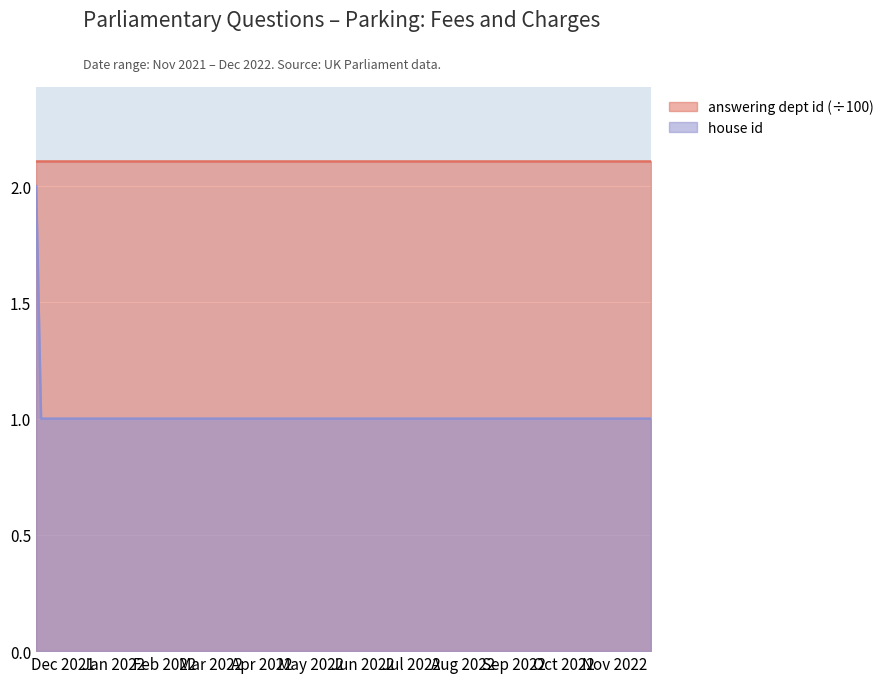

True or false: the data has more than 0 interior local peaks.

False